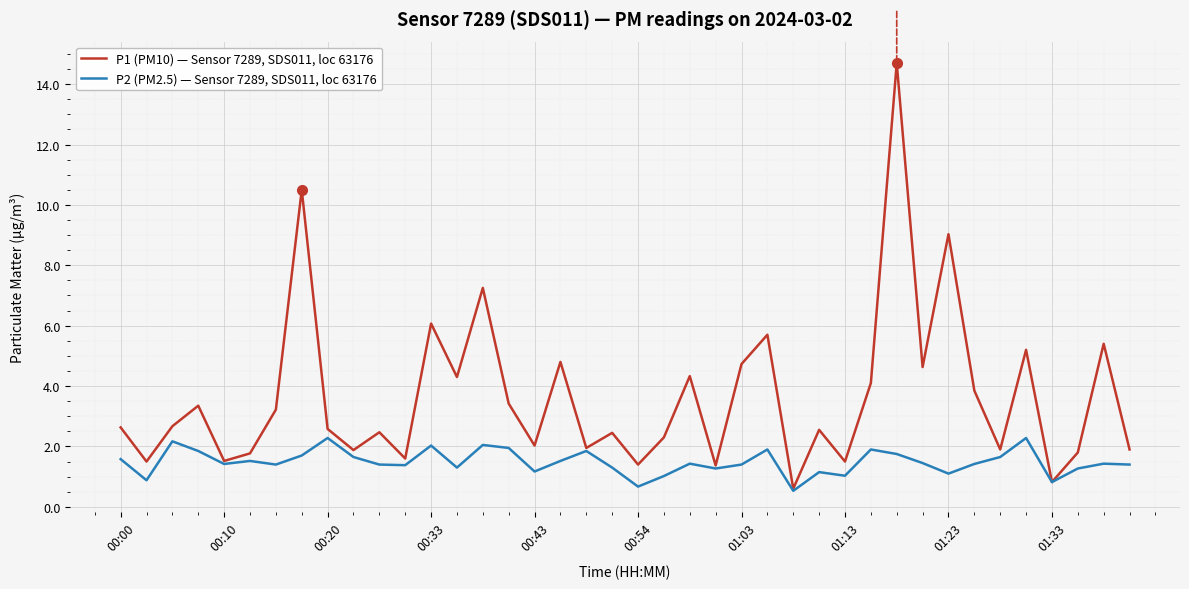

At how many categories does at least one series exceed 13?

1